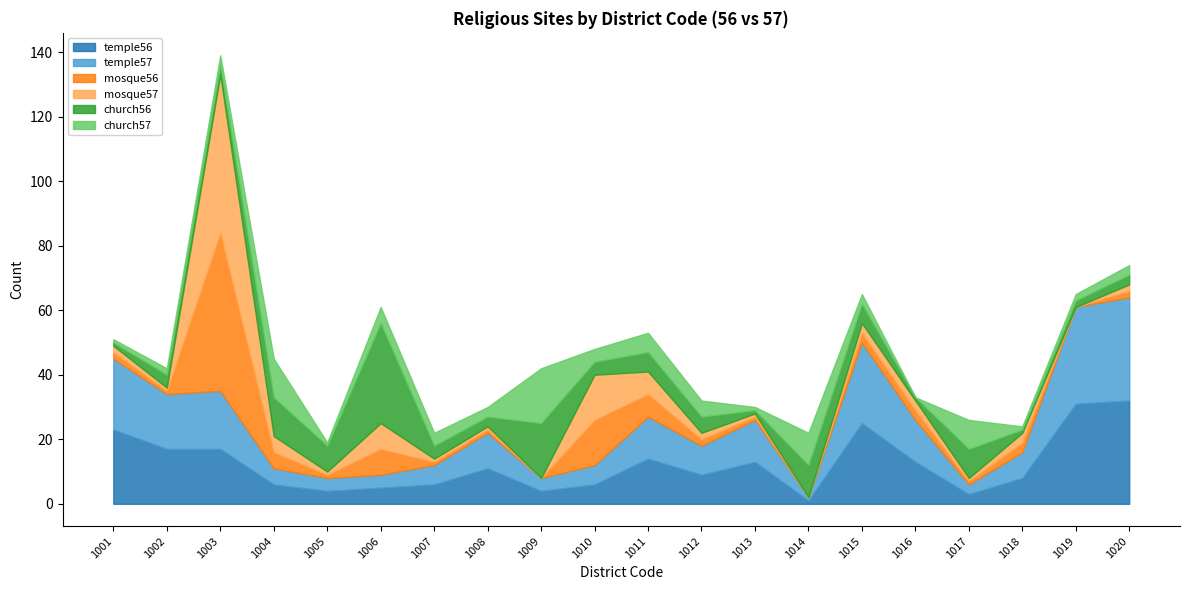

List the series in order of their peak value, lowest first.

church57, church56, temple56, temple57, mosque56, mosque57